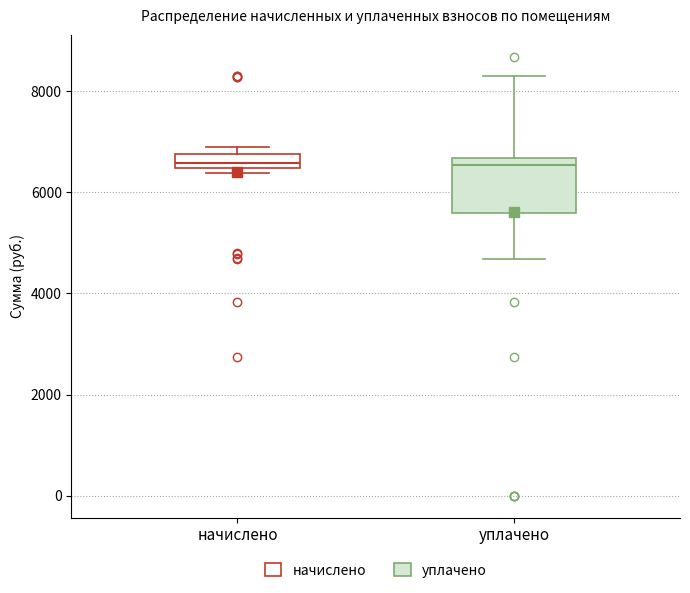

Which box is the tallest, from its lower edge to its upper edge?

уплачено